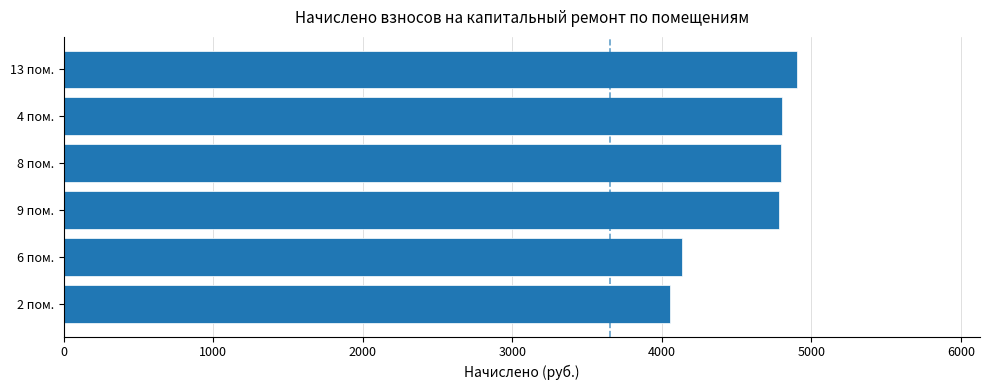

How many distinct data groups are displayed?

1